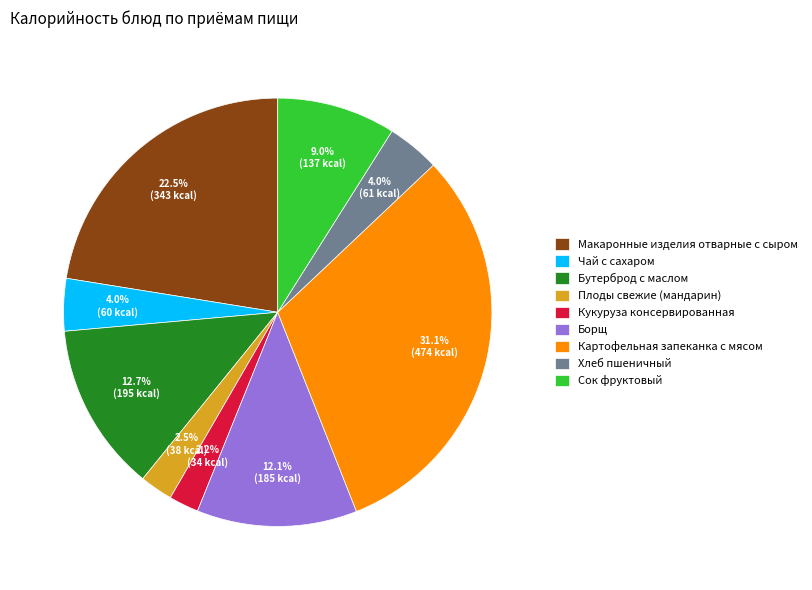

Do Бутерброд с маслом and Плоды свежие (мандарин) together represent more than half of the pie?

No